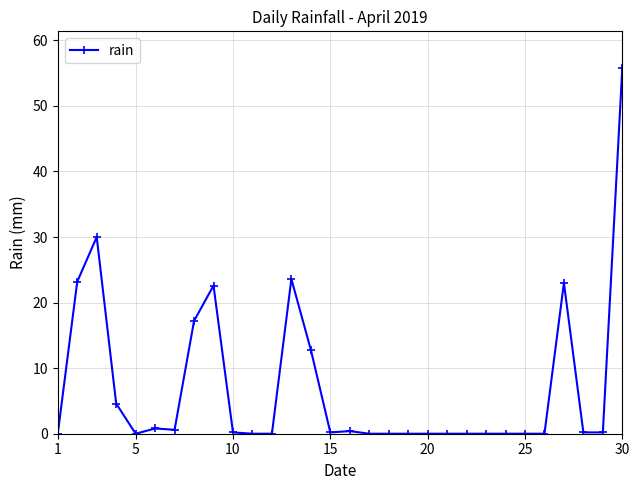

What is the maximum value shown in the chart?

55.8